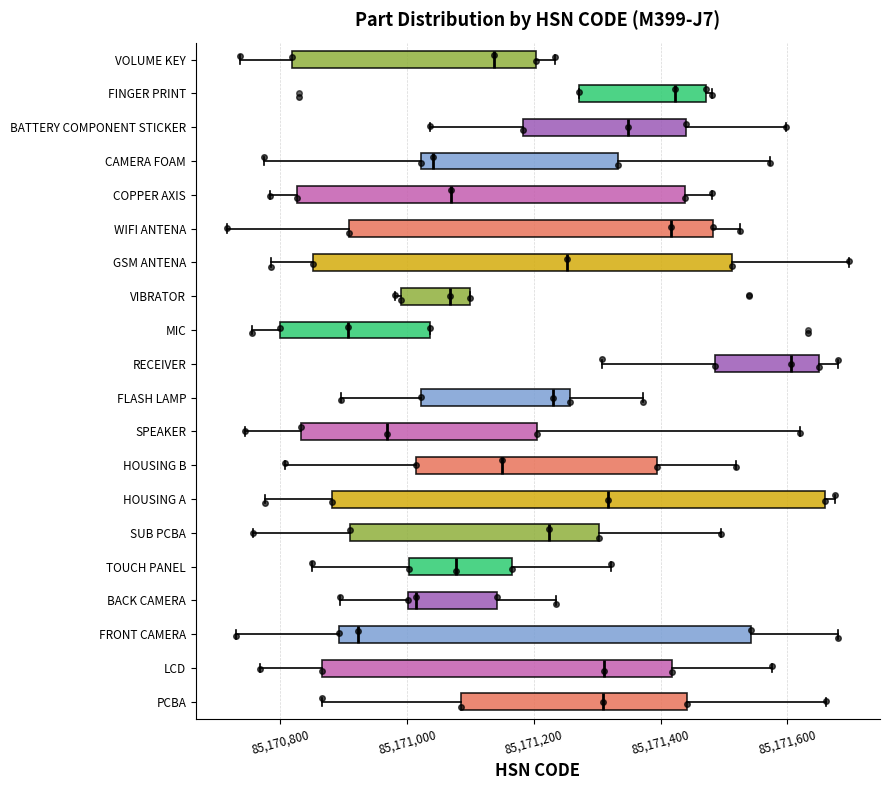

Which box has the furthest to the right median line?

RECEIVER